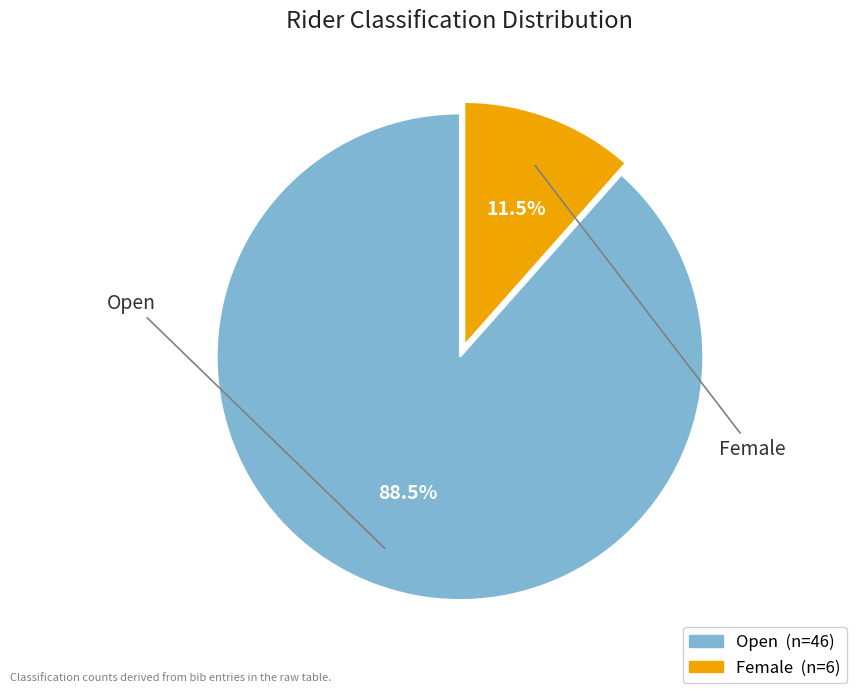

Is there a majority slice in this chart?

Yes